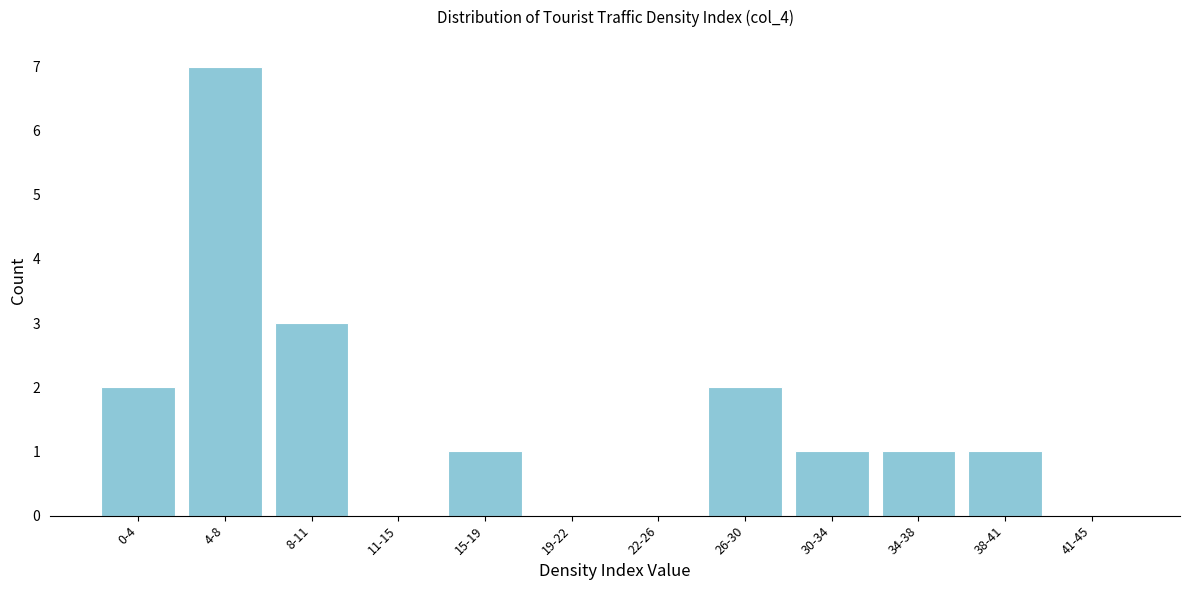

Reading right to left, list all the values displayed in this chart.

41-45=0	38-41=1	34-38=1	30-34=1	26-30=2	22-26=0	19-22=0	15-19=1	11-15=0	8-11=3	4-8=7	0-4=2